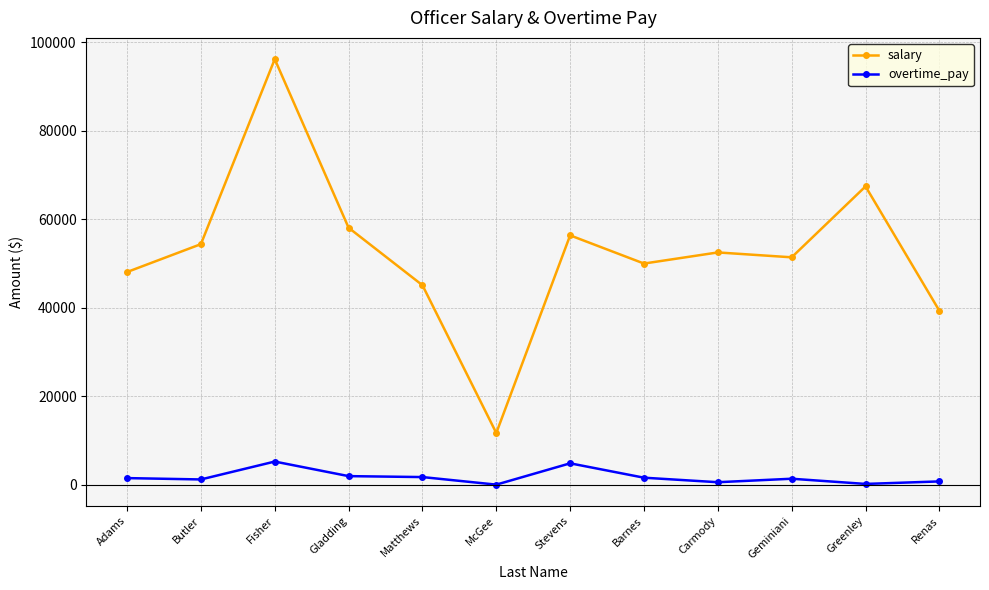

At which label does salary reach its minimum?

McGee